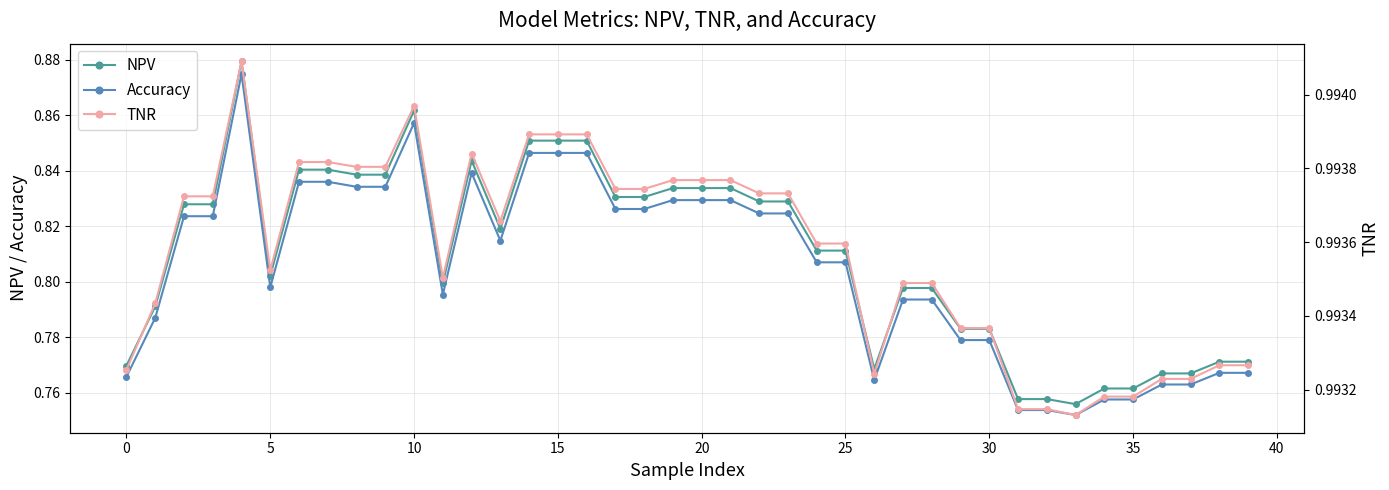

How many lines are shown in the chart?

3